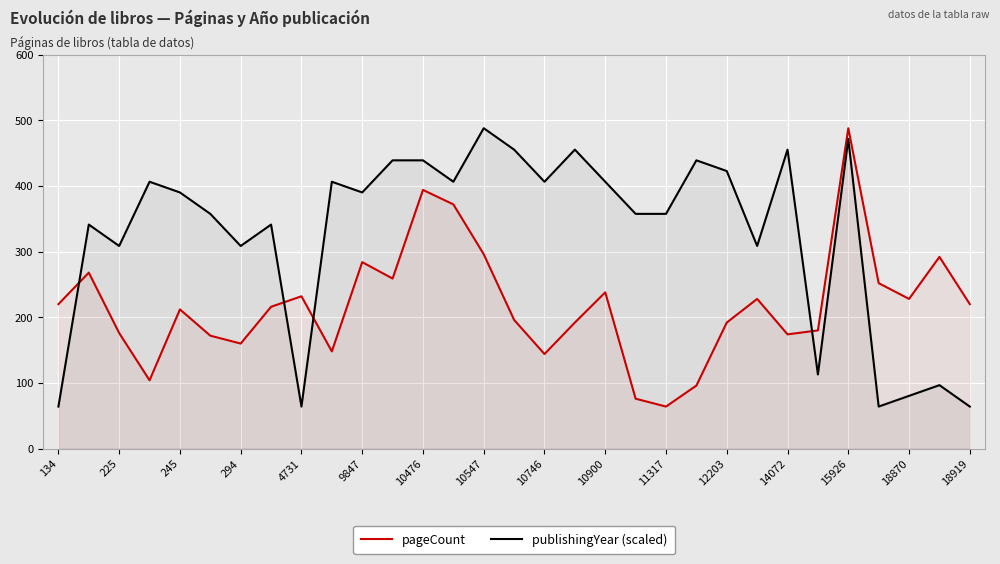

Reading left to right, what are all the values shown in this chart?

pageCount: 220.0	268.0	176.0	104.0	212.0	172.0	160.0	216.0	232.0	148.0	284.0	259.0	394.0	372.0	296.0	196.0	144.0	192.0	238.0	76.0	64.0	96.0	192.0	228.0	174.0	180.0	488.0	252.0	228.0	292.0	220.0
publishingYear (scaled): 64.0	341.2	308.6	406.5	390.2	357.5	308.6	341.2	64.0	406.5	390.2	439.1	439.1	406.5	488.0	455.4	406.5	455.4	406.5	357.5	357.5	439.1	422.8	308.6	455.4	112.9	471.7	64.0	80.3	96.6	64.0